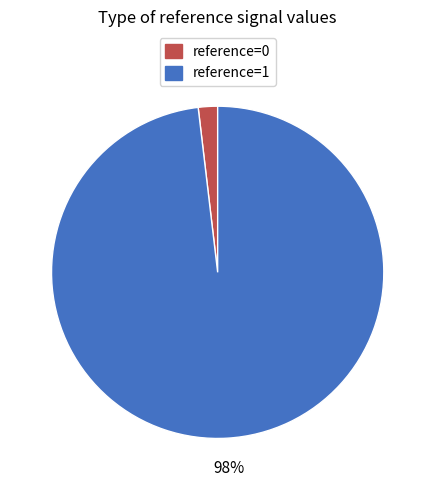

To the nearest percent, what is the combined percentage of reference=0 and reference=1?

100%